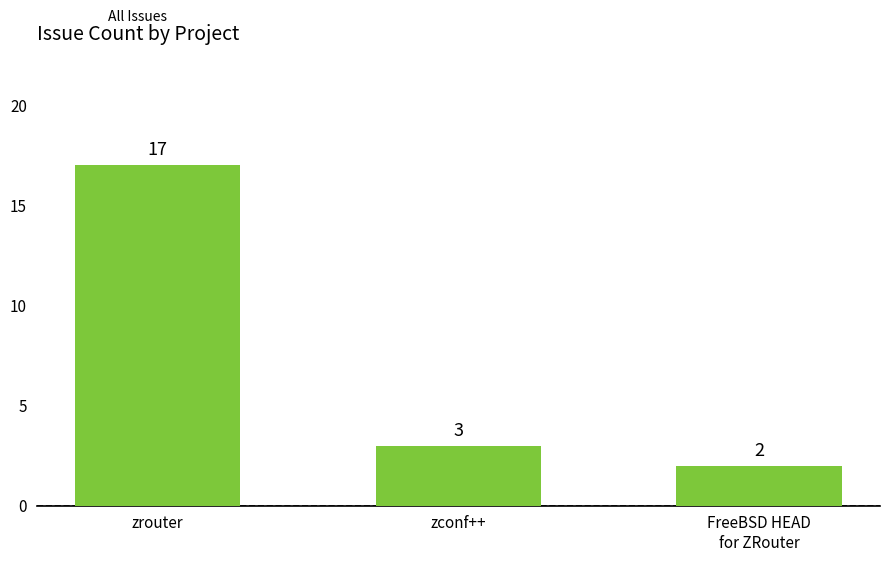

How many values are below 3?

1